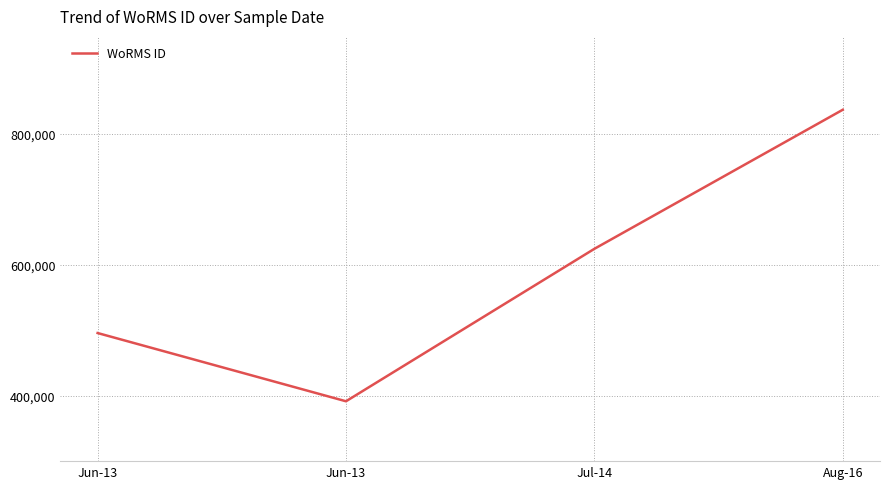

Reading left to right, list all the values displayed in this chart.

495804	391509	624513	837075